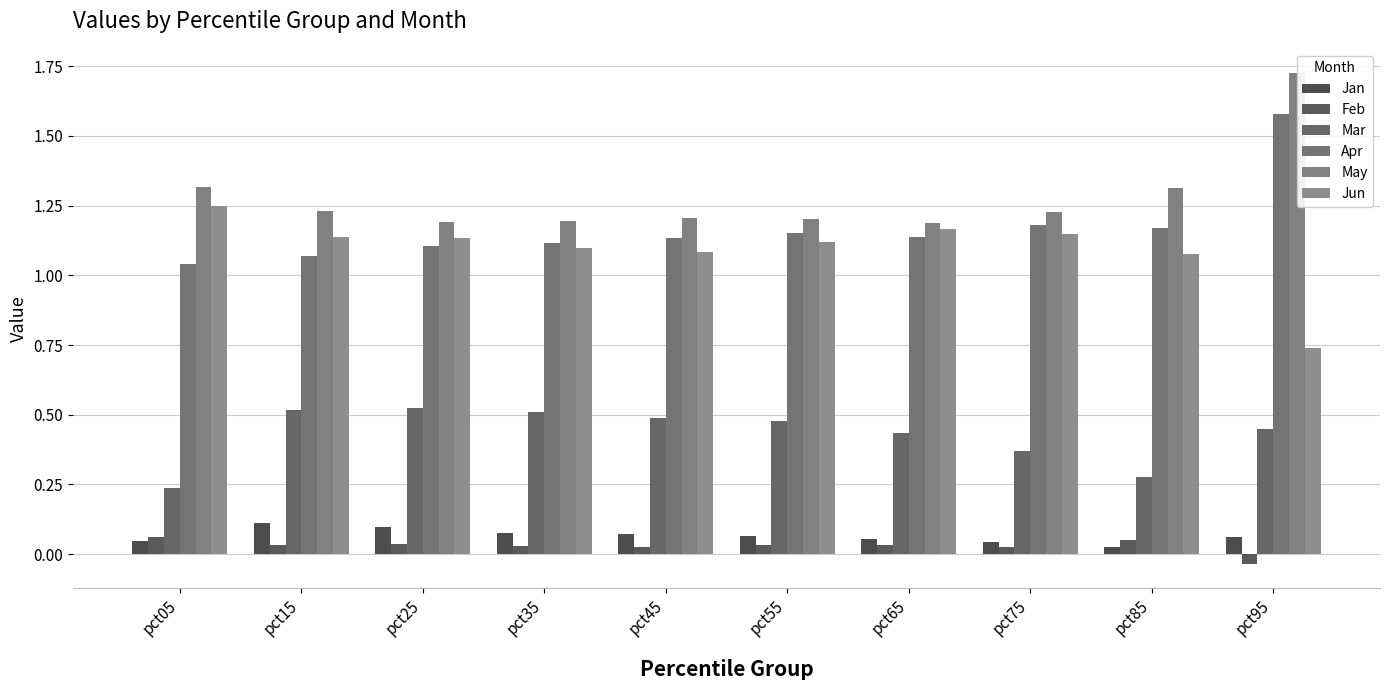

Between pct65 and pct85, which is larger?

pct65